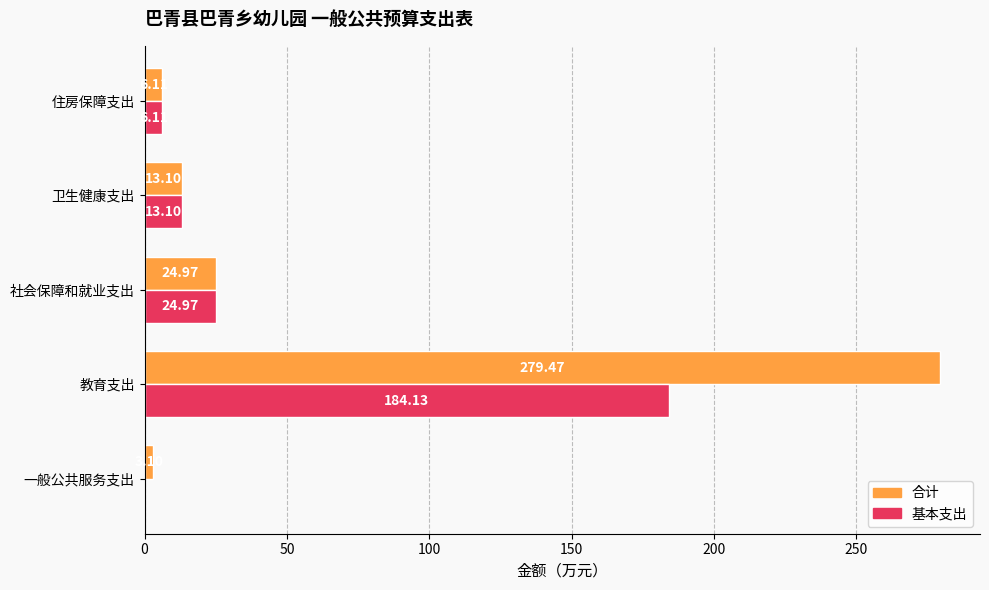

At which category is the sum across all series the highest?

教育支出